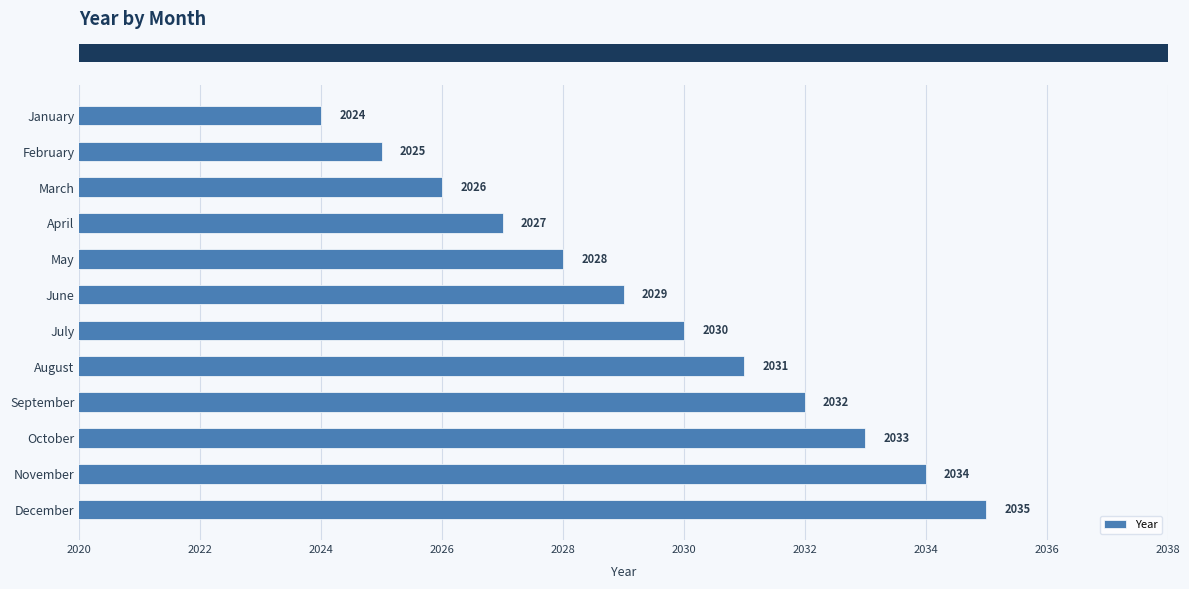

Reading top to bottom, list all the values displayed in this chart.

January=2024	February=2025	March=2026	April=2027	May=2028	June=2029	July=2030	August=2031	September=2032	October=2033	November=2034	December=2035